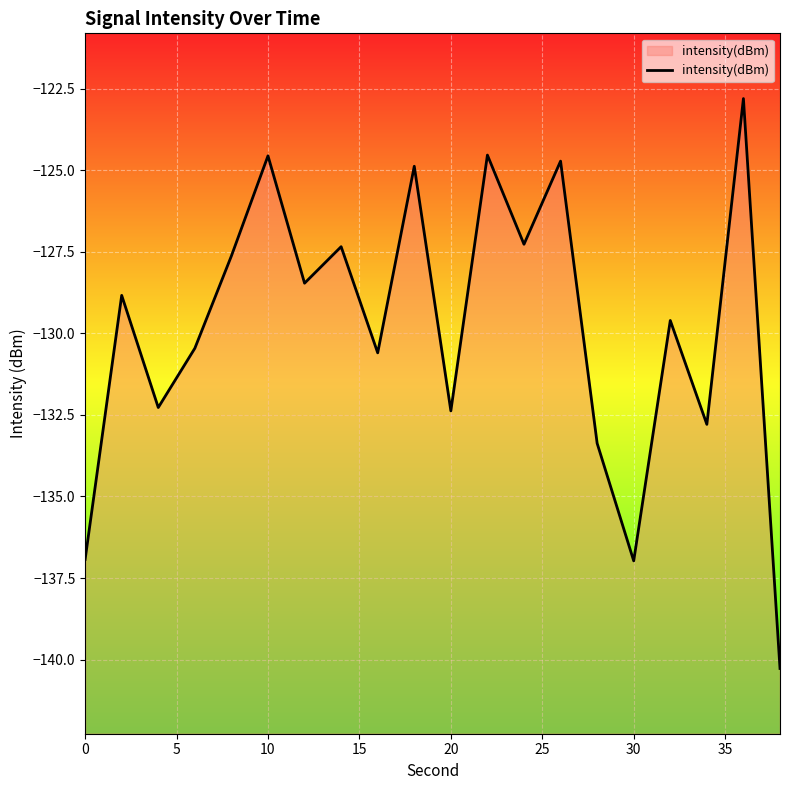

What is the maximum value shown in the chart?

-122.8